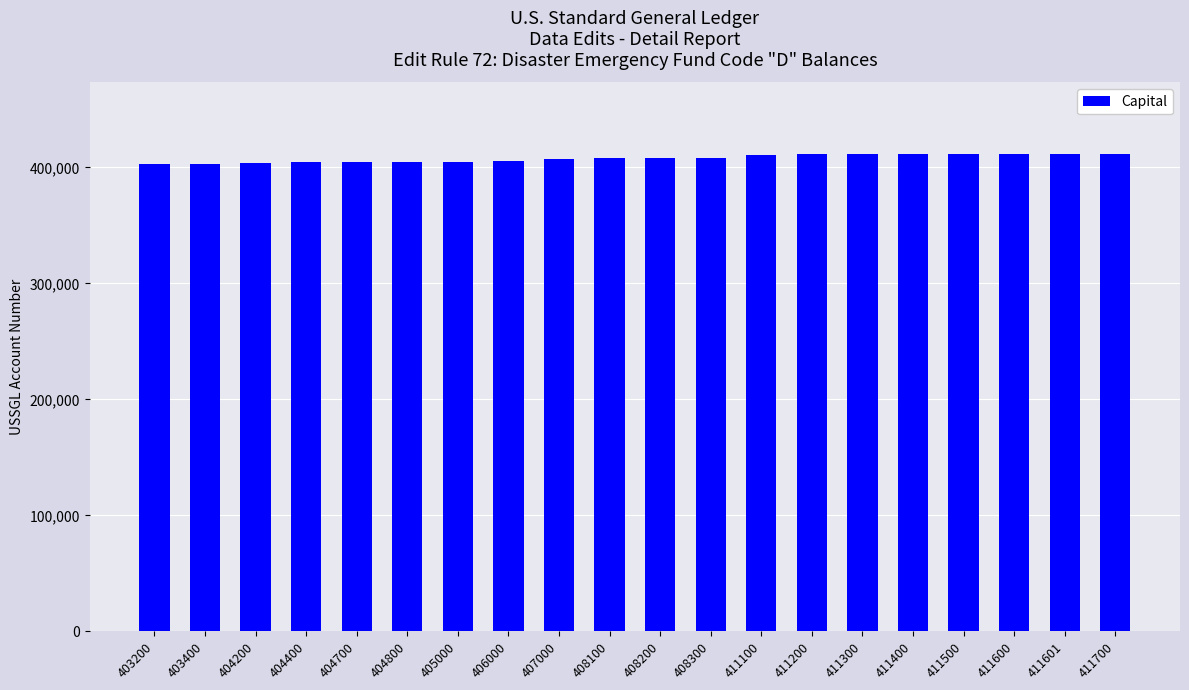

Approximately how many times larger is the value at 411700 compared to 411600?

1.0